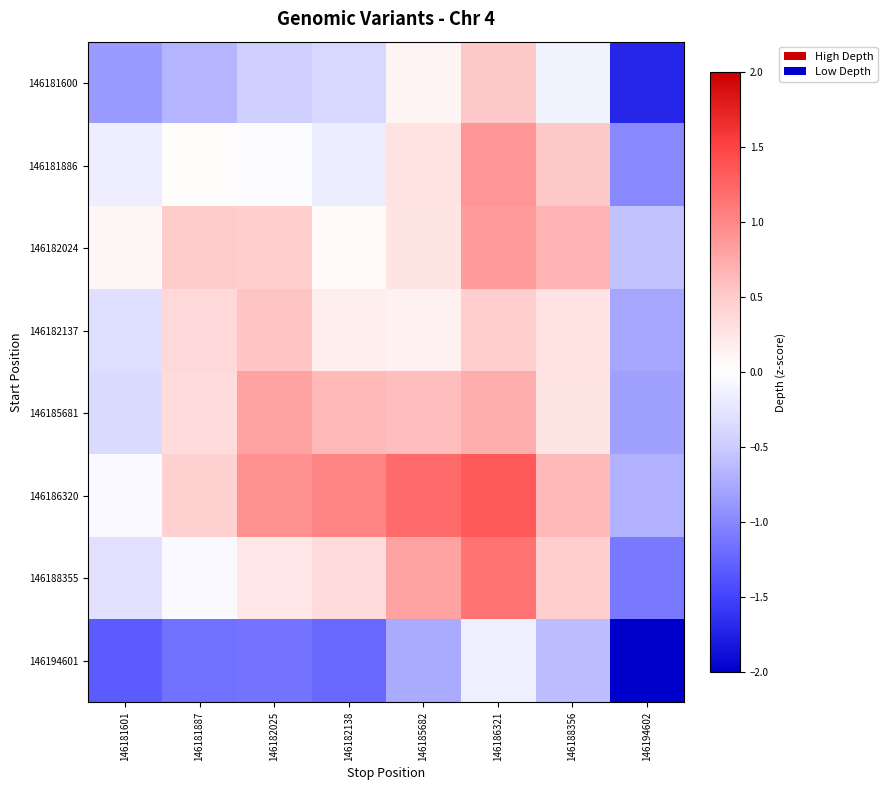

Which series changed the most between 146181887 and 146182025?

146186320